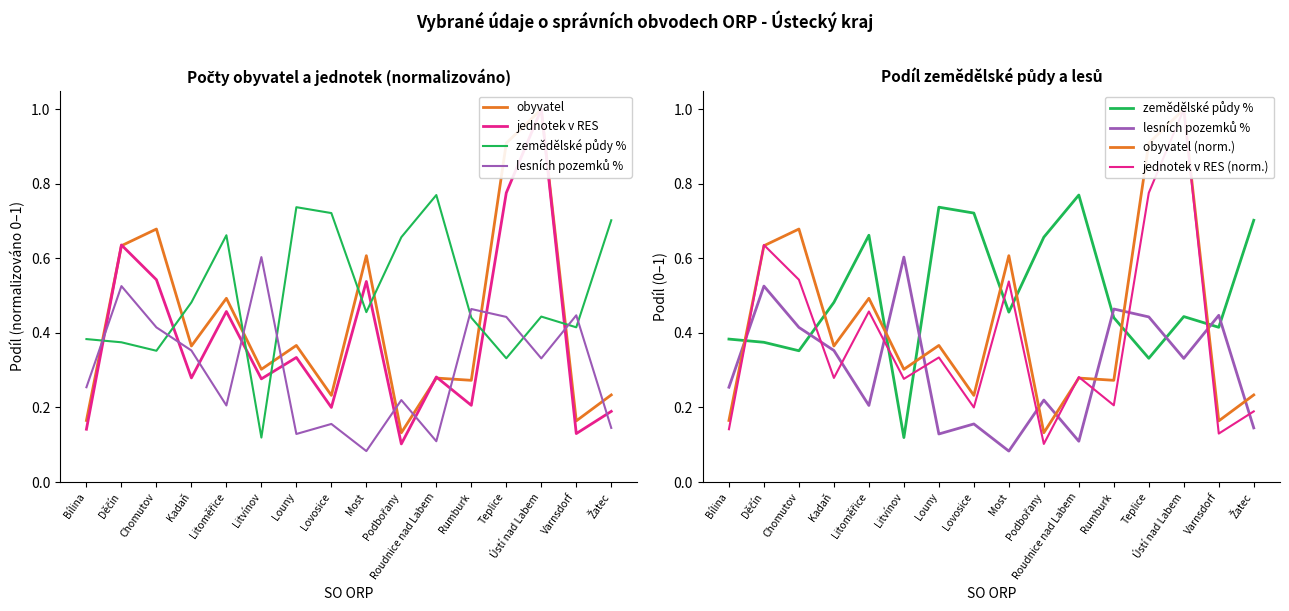

True or false: zemědělské půdy % has more than 1 interior local peaks.

True